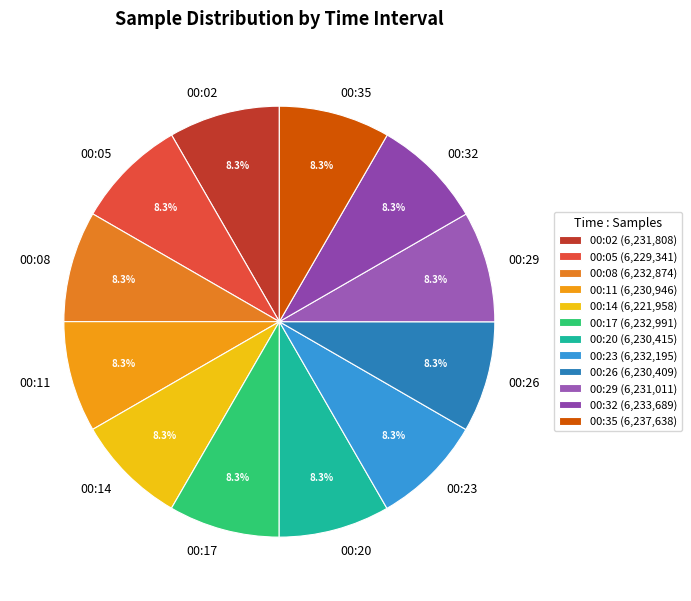

Combined, what portion of the pie is 00:05 and 00:14?

16.7%